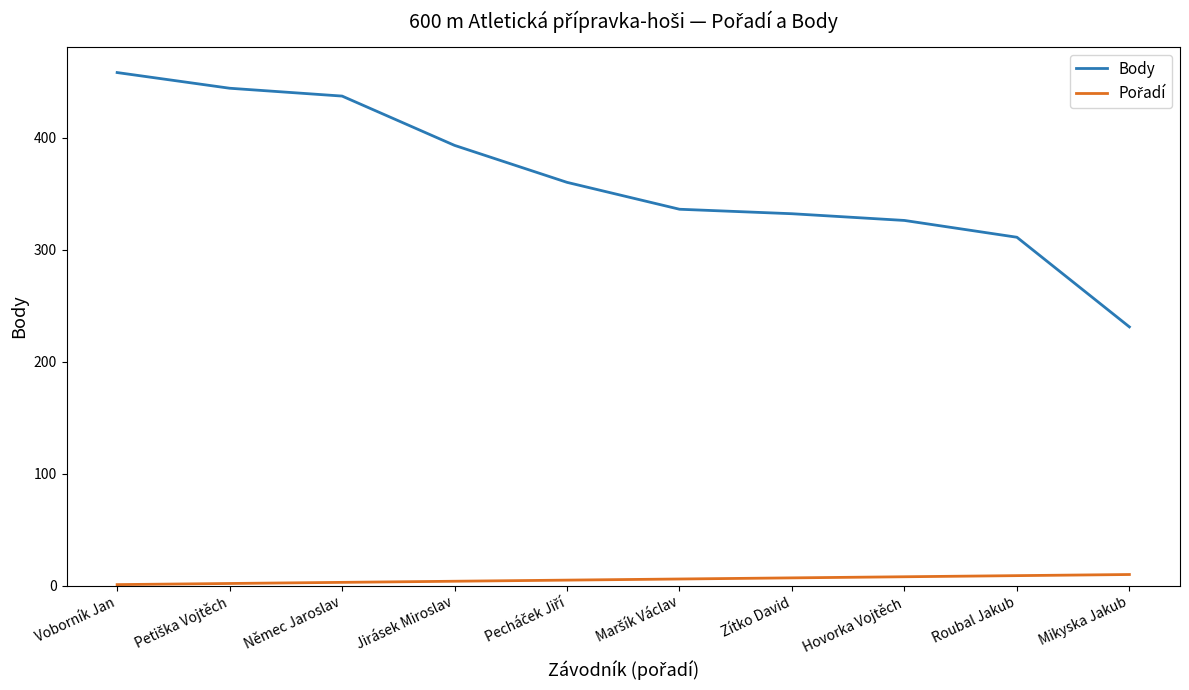

Which series has the largest total across all categories?

Body